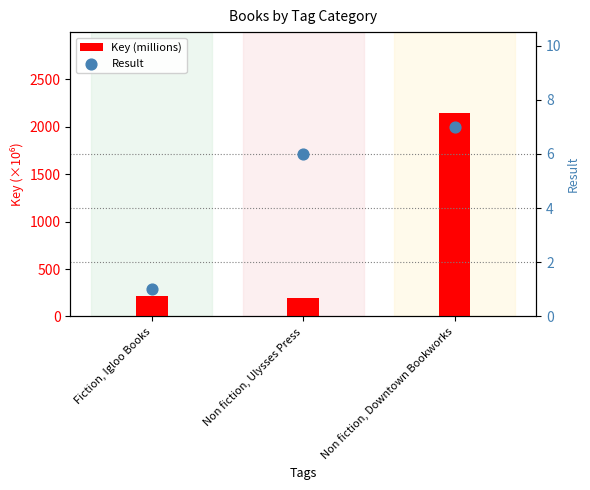

Is the value of Key (millions) at Non fiction, Downtown Bookworks greater than the value of Result at Non fiction, Downtown Bookworks?

Yes